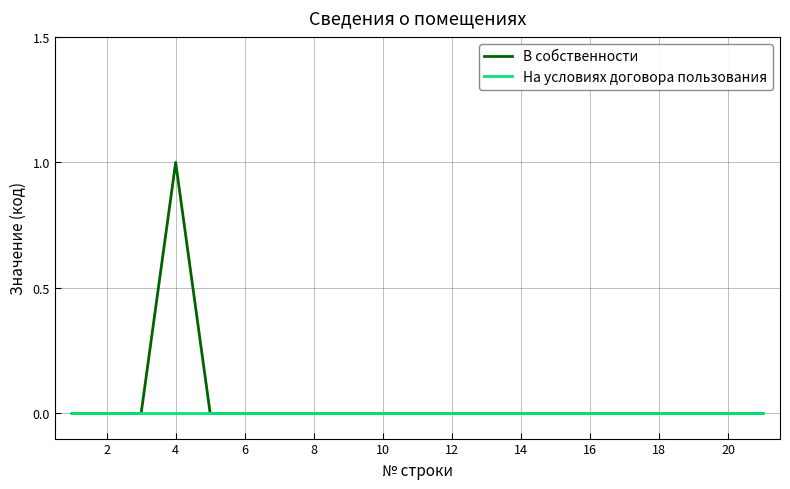

Rank the series by their maximum value, from lowest to highest.

На условиях договора пользования, В собственности